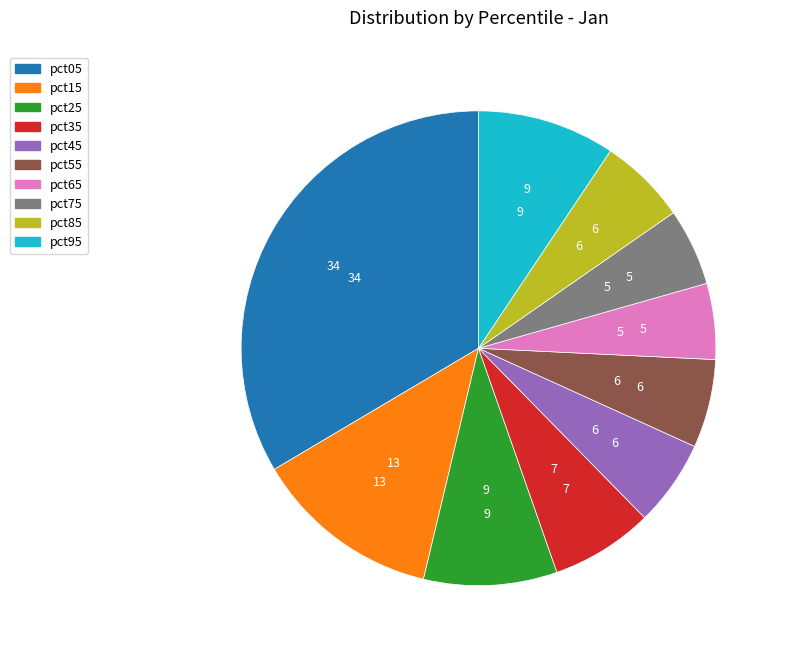

True or false: pct65 accounts for 1% of the total.

False